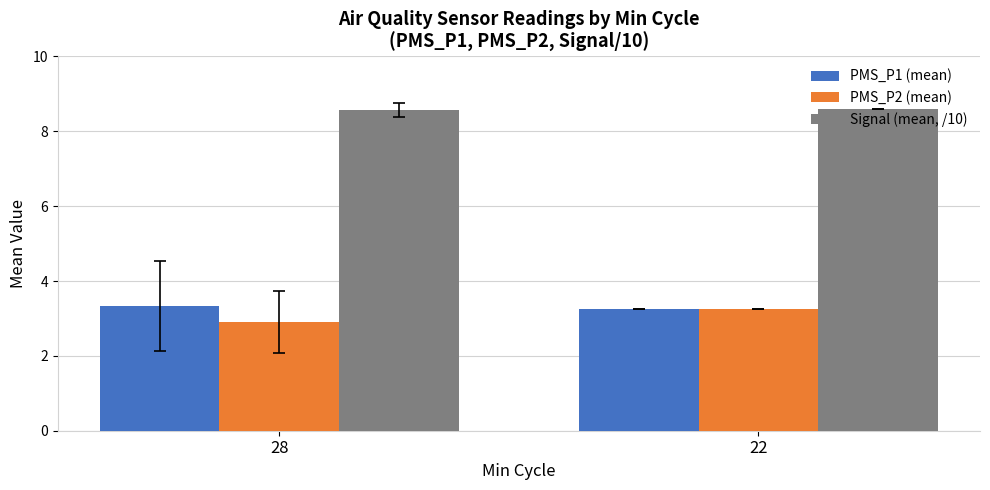

Which series has the widest spread of values?

PMS_P2 (mean)